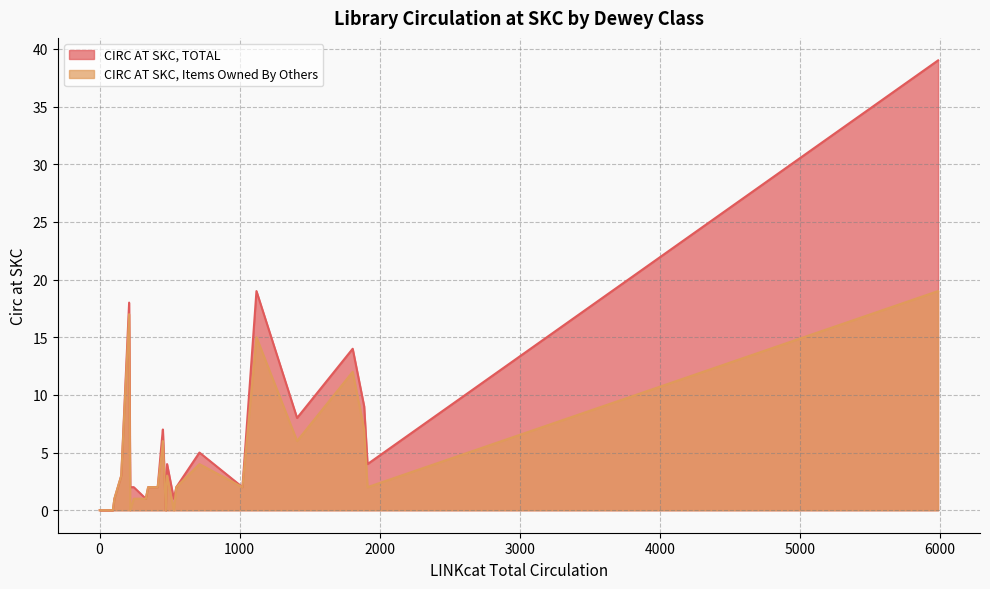

Which series changed the most between Library & Info and Manuscripts?

CIRC AT SKC, TOTAL